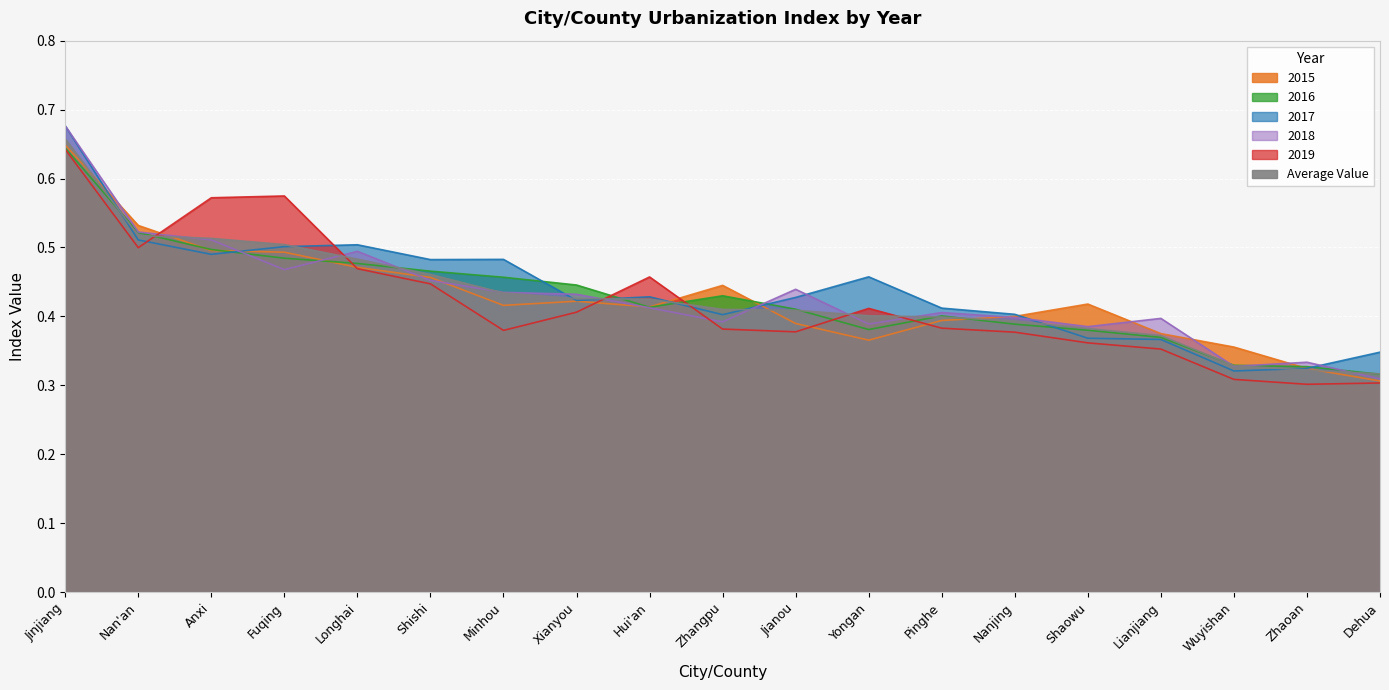

What are all the series names shown in the legend?

2015, 2016, 2017, 2018, 2019, Average Value